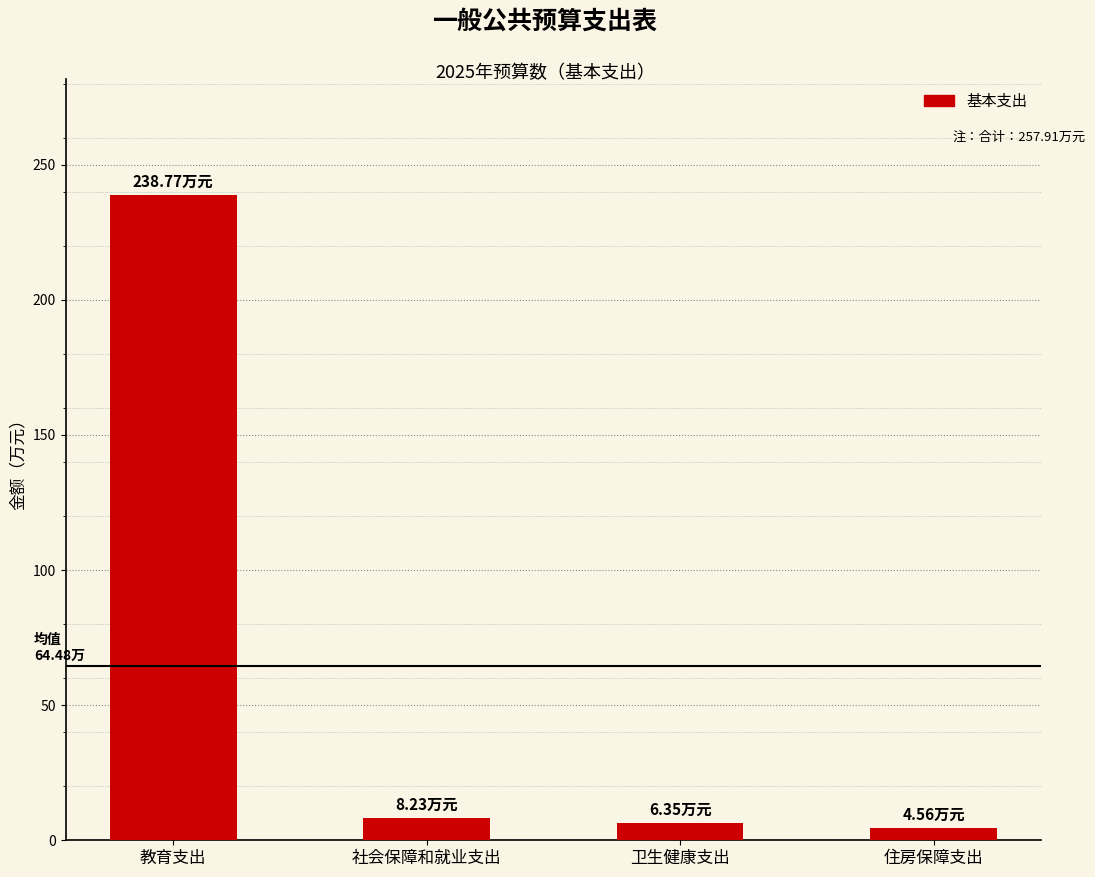

What position from the right is 卫生健康支出?

2